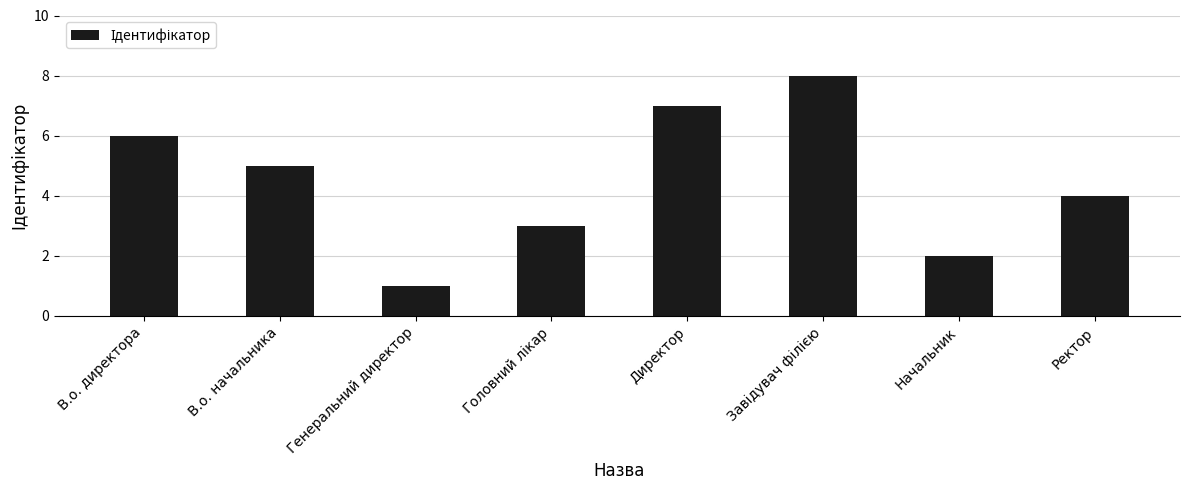

True or false: the data shows 10 at Директор.

False